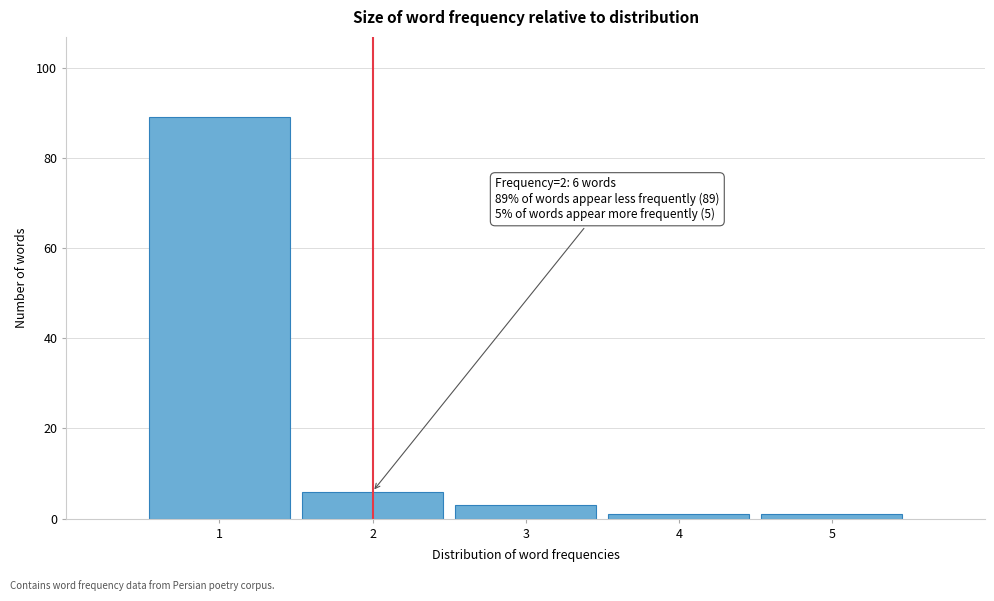

Over which range of the x-axis is the bar tallest?

0.5 to 1.5